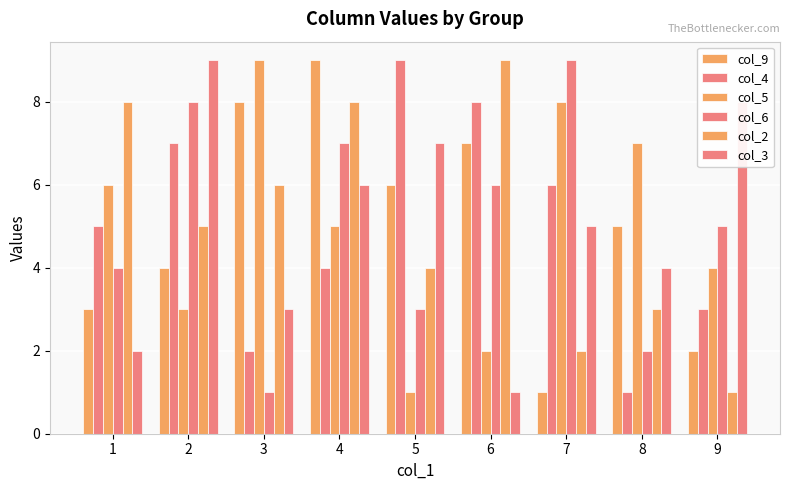

Is the value of col_6 at 7 greater than the value of col_2 at 6?

No